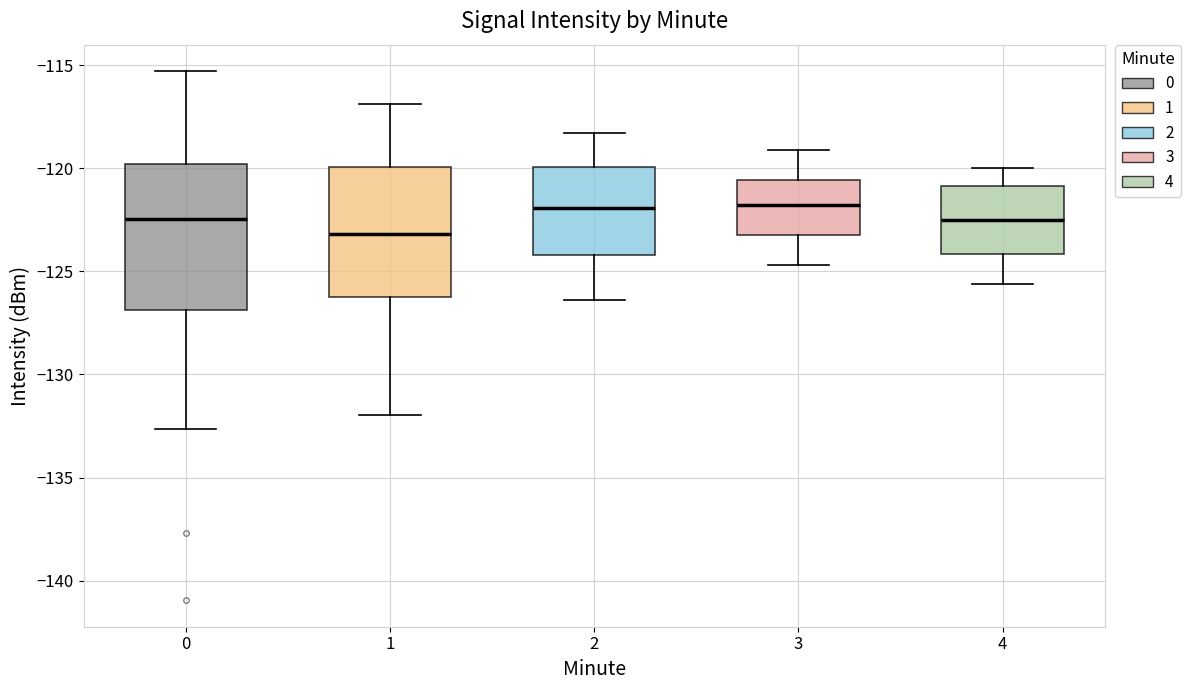

Comparing the boxes themselves (not the whiskers), which one is the tallest?

0